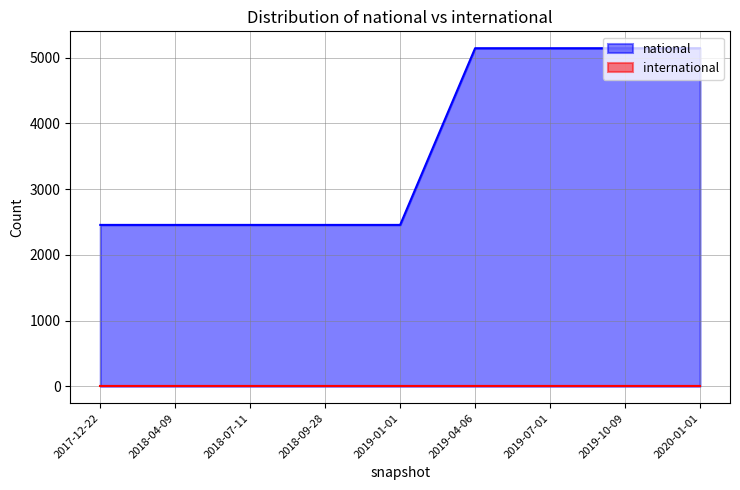

Does the chart have visible grid lines?

Yes